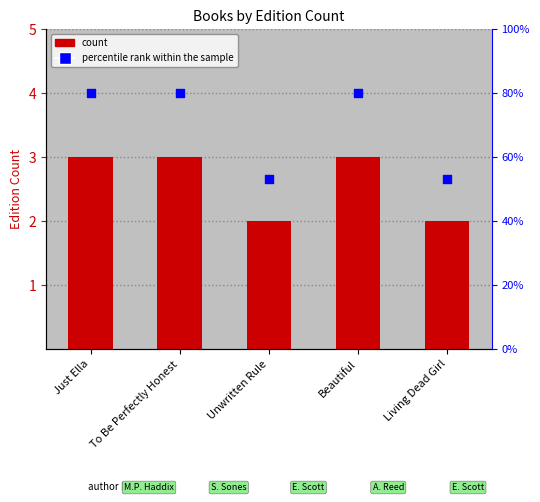

At which category is the sum across all series the highest?

Just Ella